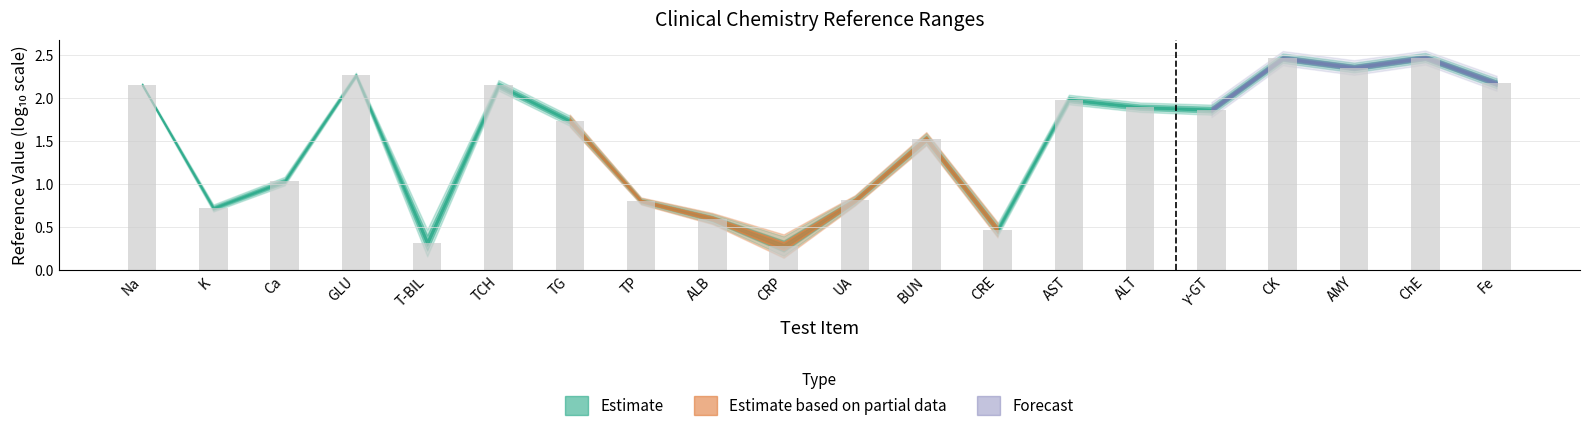

What is the approximate value at TP?

0.8